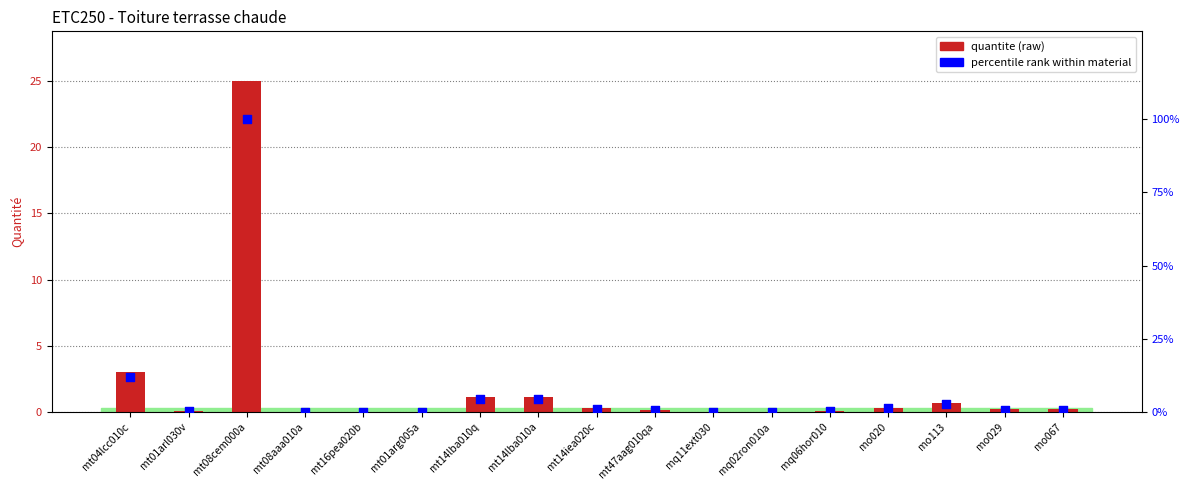

Which series has the largest total across all categories?

percentile rank within material